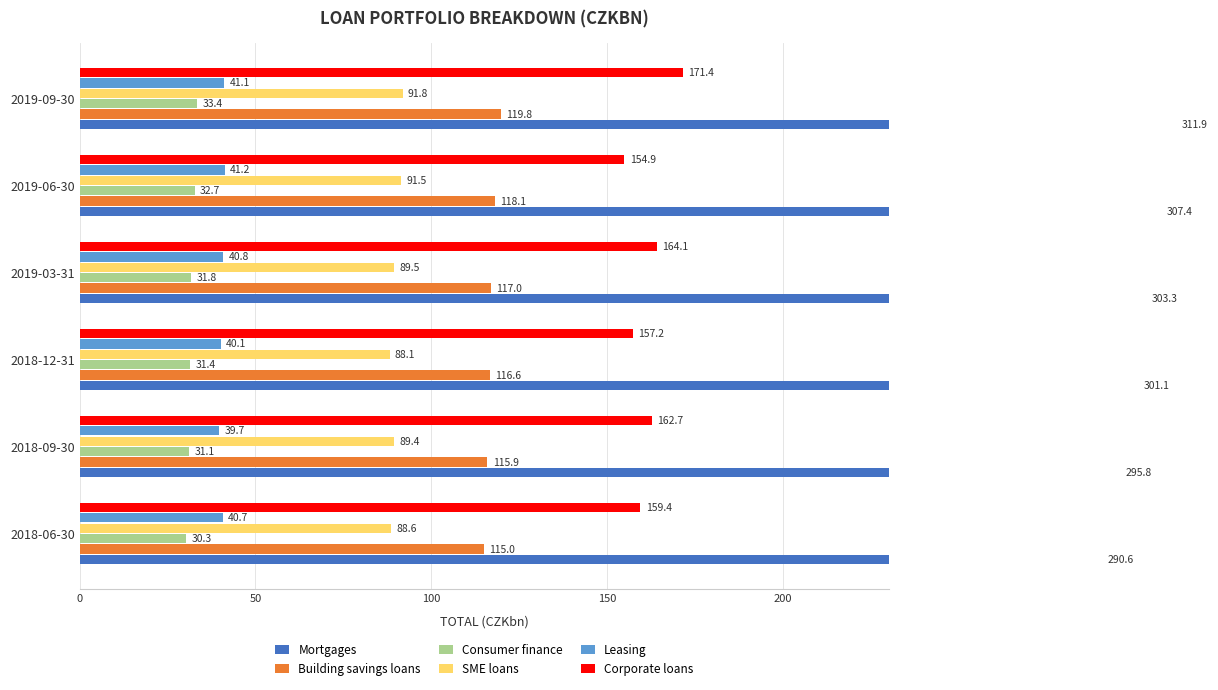

What is the minimum value for Consumer finance?

30.3